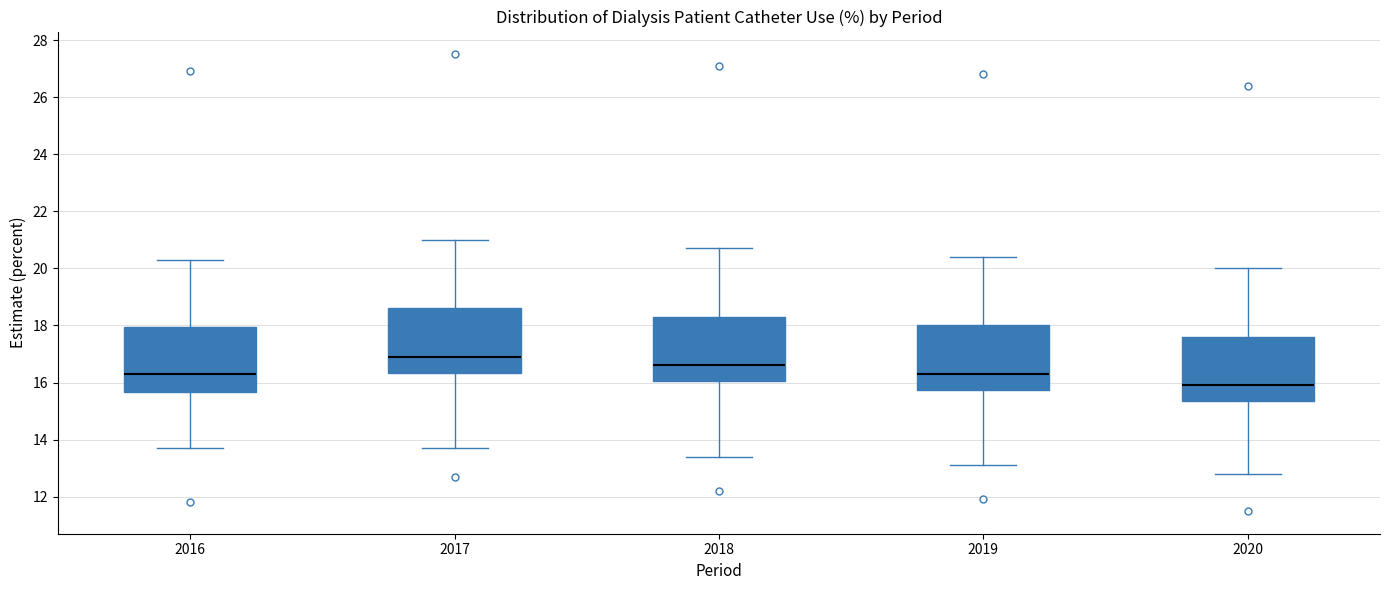

Reading left to right, transcribe this box plot: for each box, give where its median line is, the range the box spans, and where its two whiskers end, as read against the y-axis. The values are not printed on the chart, so give them approximately, as read against the axis.

2016: median 16.4, box 15.6 to 18.0, whiskers 13.8 to 20.4
2017: median 17.0, box 16.4 to 18.6, whiskers 13.8 to 21.0
2018: median 16.6, box 16.0 to 18.4, whiskers 13.4 to 20.8
2019: median 16.4, box 15.8 to 18.0, whiskers 13.2 to 20.4
2020: median 16.0, box 15.4 to 17.6, whiskers 12.8 to 20.0